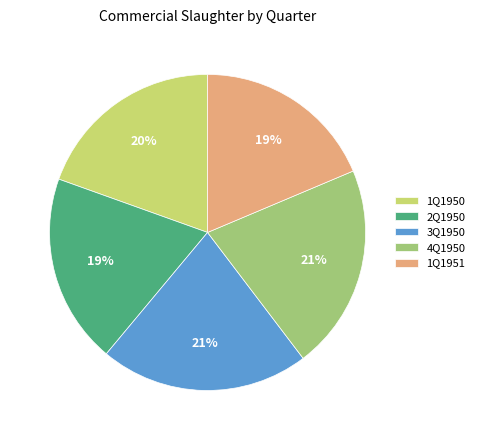

Which has a higher value, 1Q1951 or 3Q1950?

3Q1950